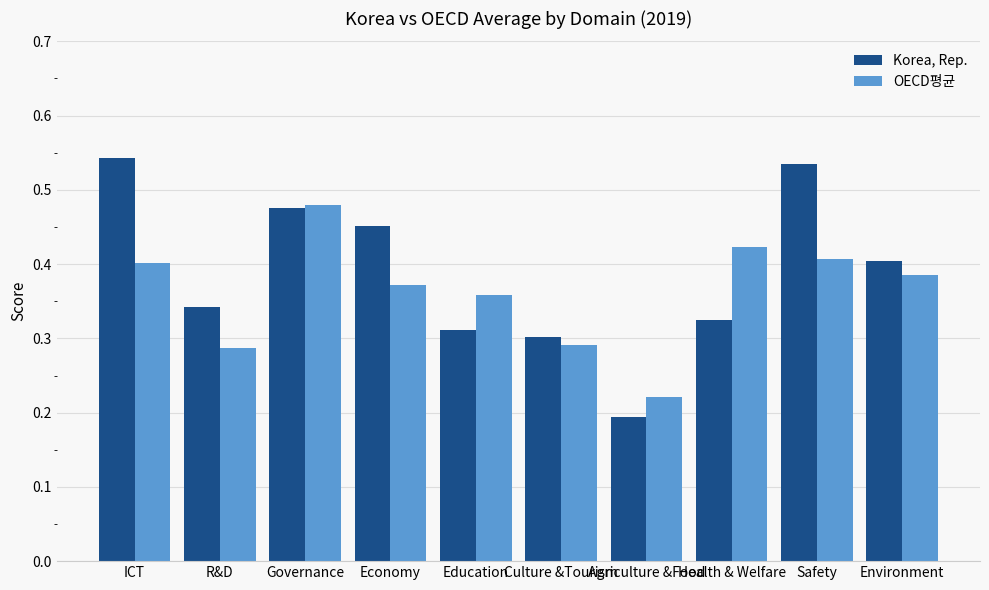

The value of Korea, Rep. at Culture &Tourism is 0.3. True or false?

True